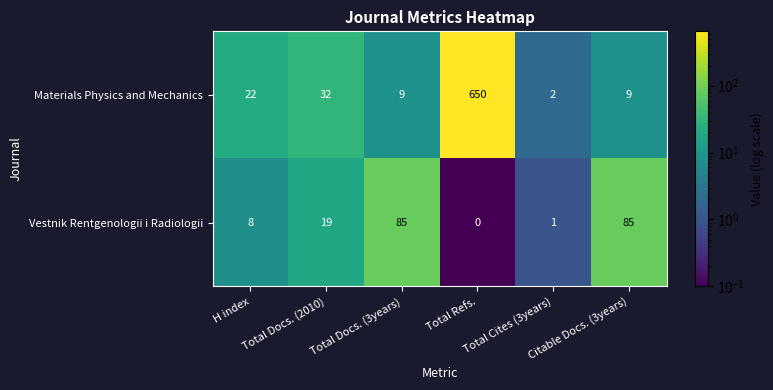

What is the total value across all series at Total Docs. (3years)?

94